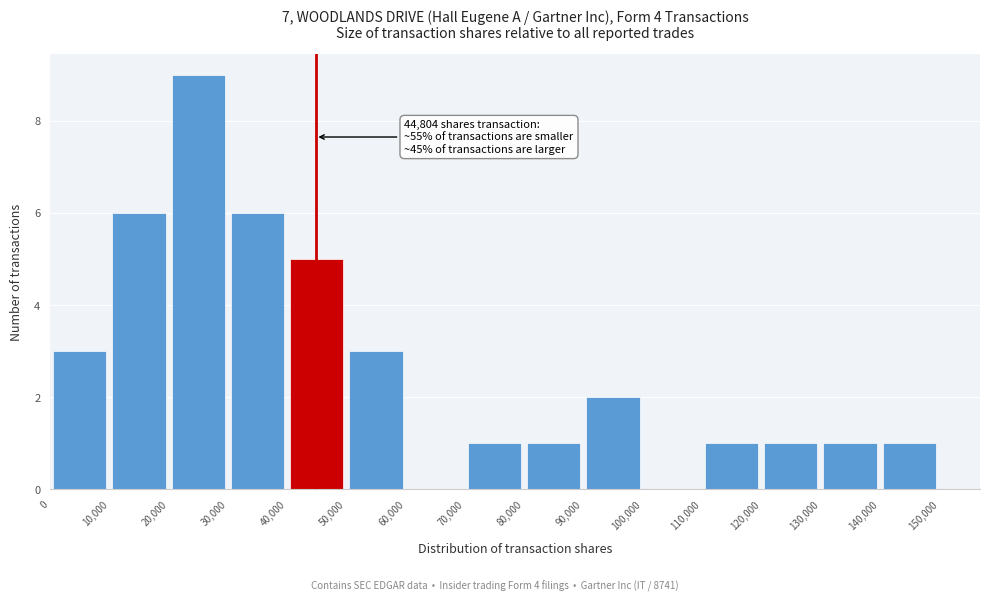

Which range on the x-axis has the tallest bar?

20,000 to 30,000